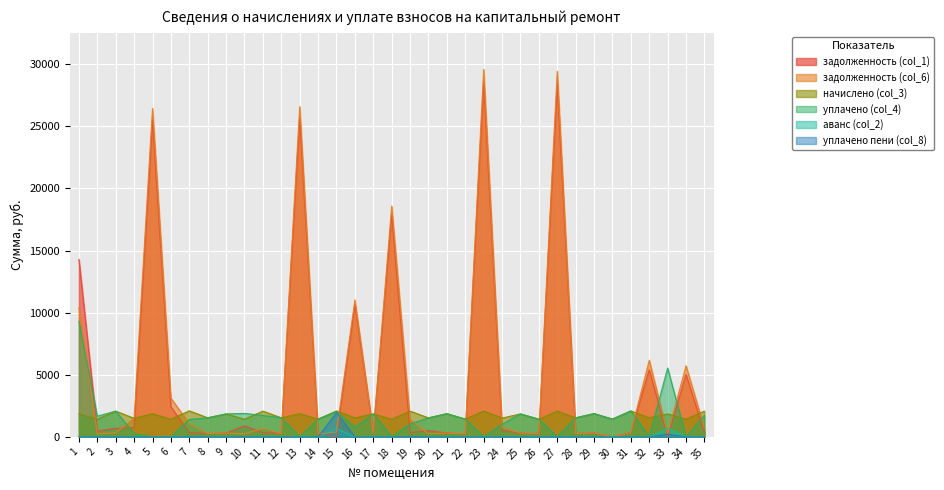

True or false: уплачено пени (col_8) and уплачено (col_4) cross at least once.

False